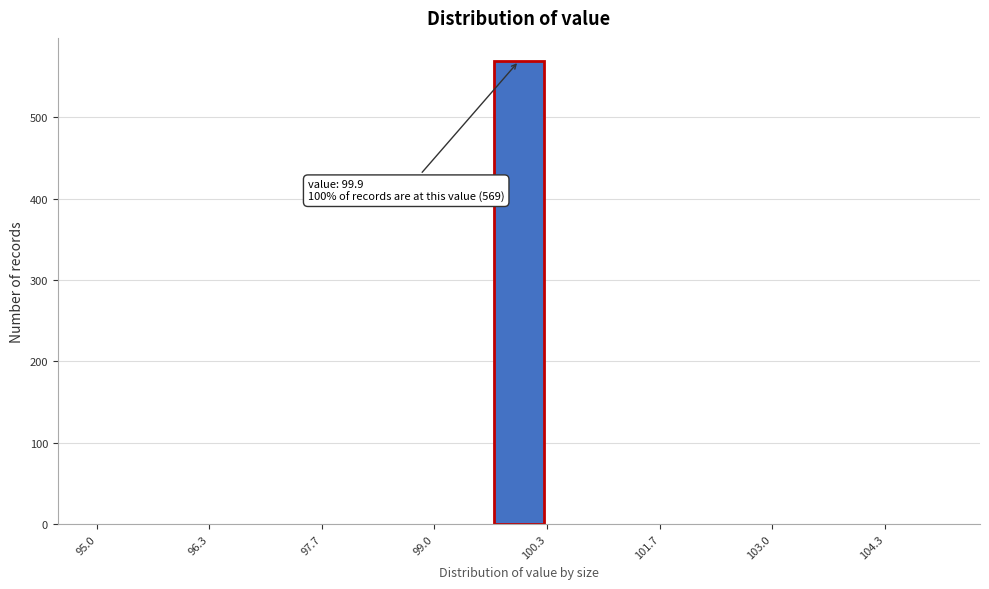

Around what value on the x-axis is the tallest bar? Give the approximate position of its centre, as read against the axis.

100.0